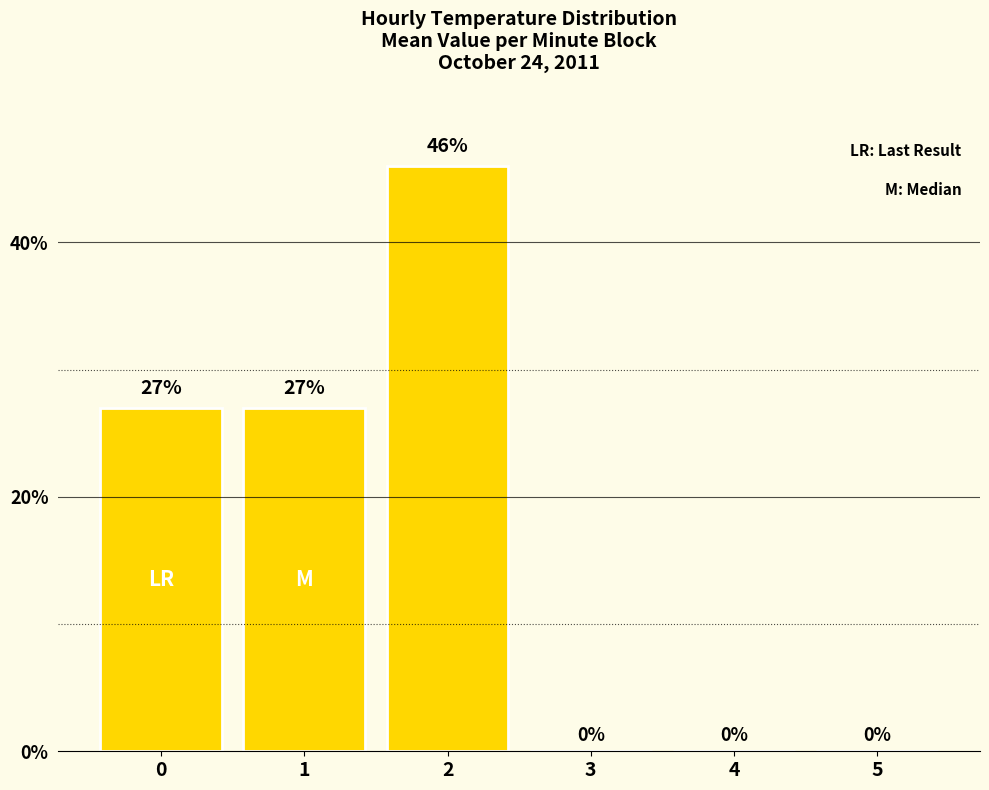

What is the difference between the values at 2 and 3?

46